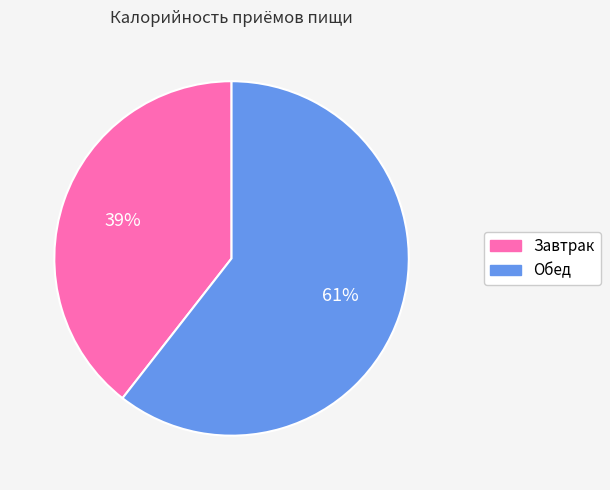

Rank the categories by value from lowest to highest.

Завтрак, Обед